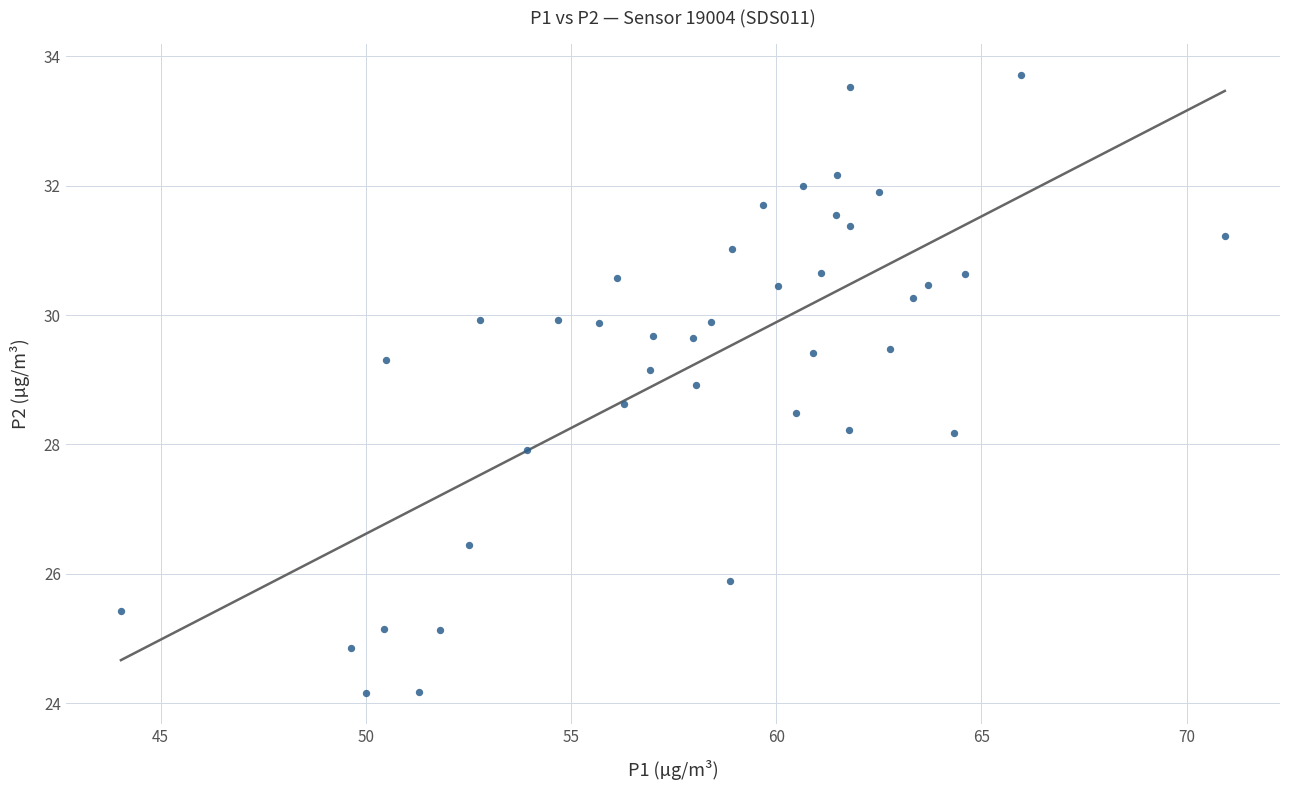

What is the range of Y values (max minus min)?

9.6